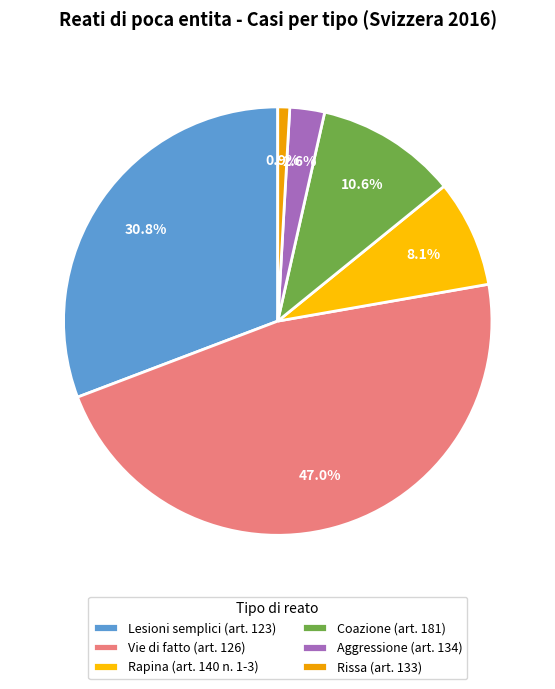

How many segments does this pie chart have?

6